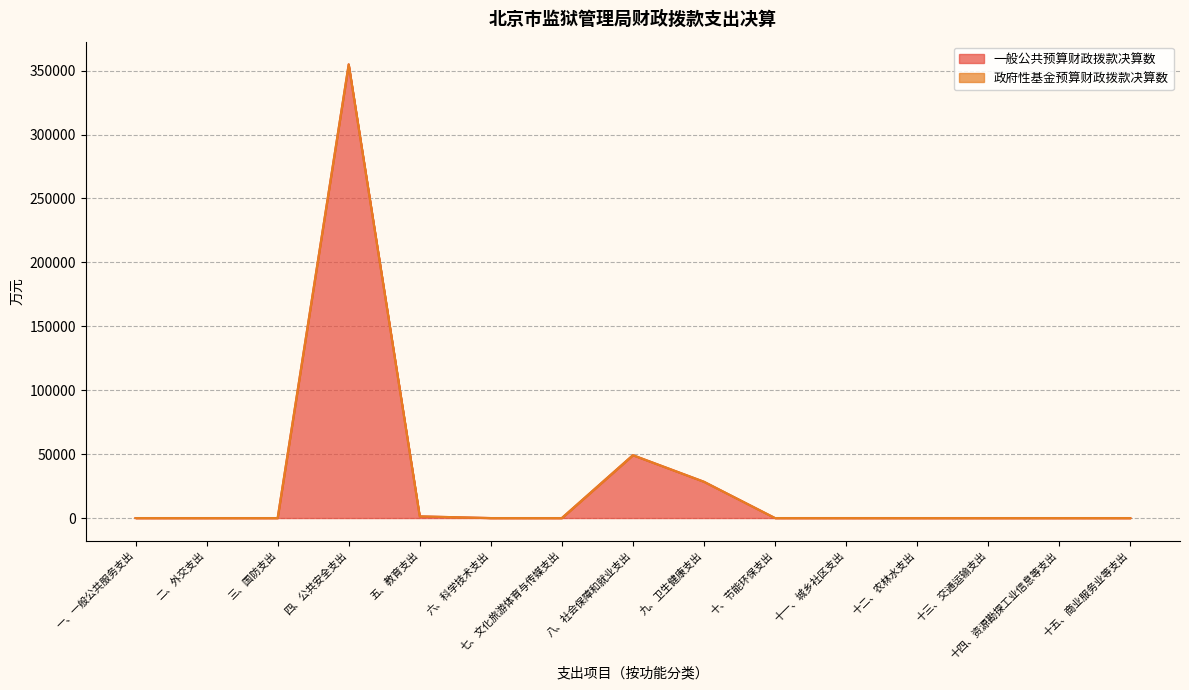

How many values are above zero?

4